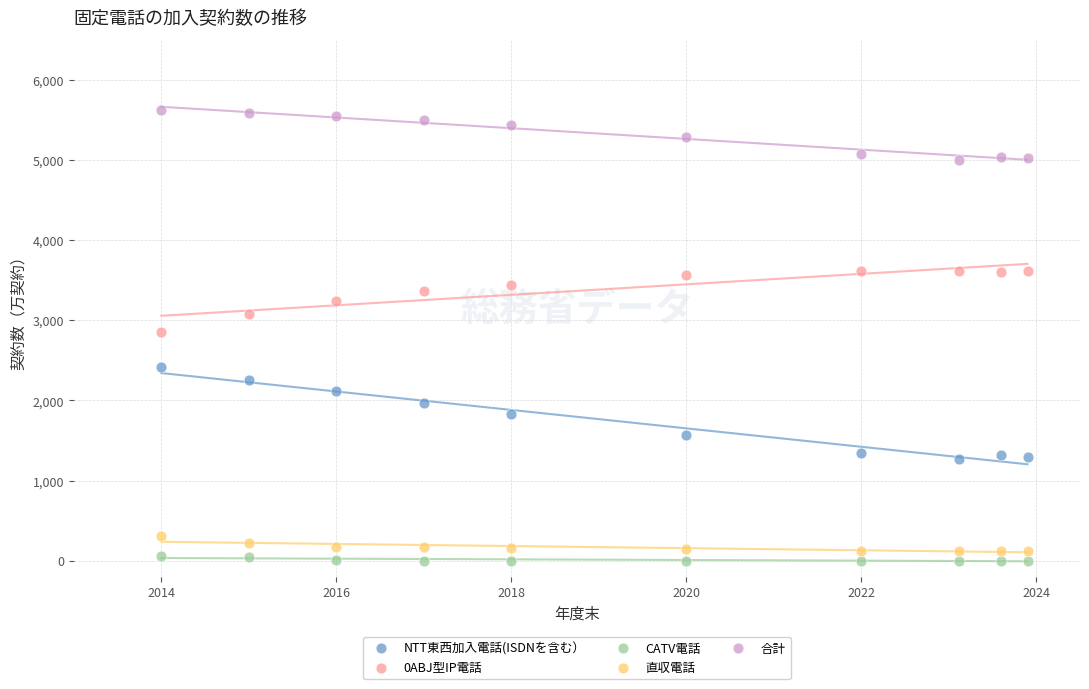

Across all data points, what is the range of Y values (max minus min)?

5621